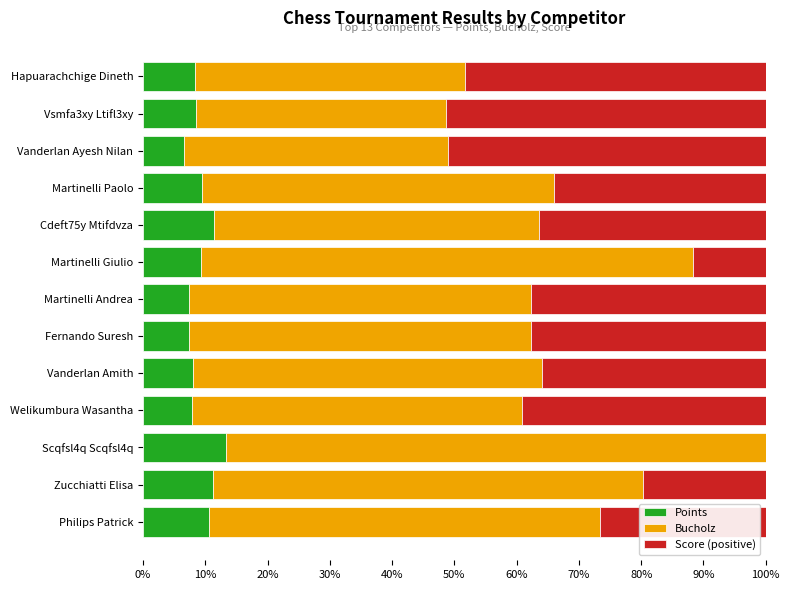

Is it true that Points equals 19.2 at Cdeft75y Mtifdvza?

False